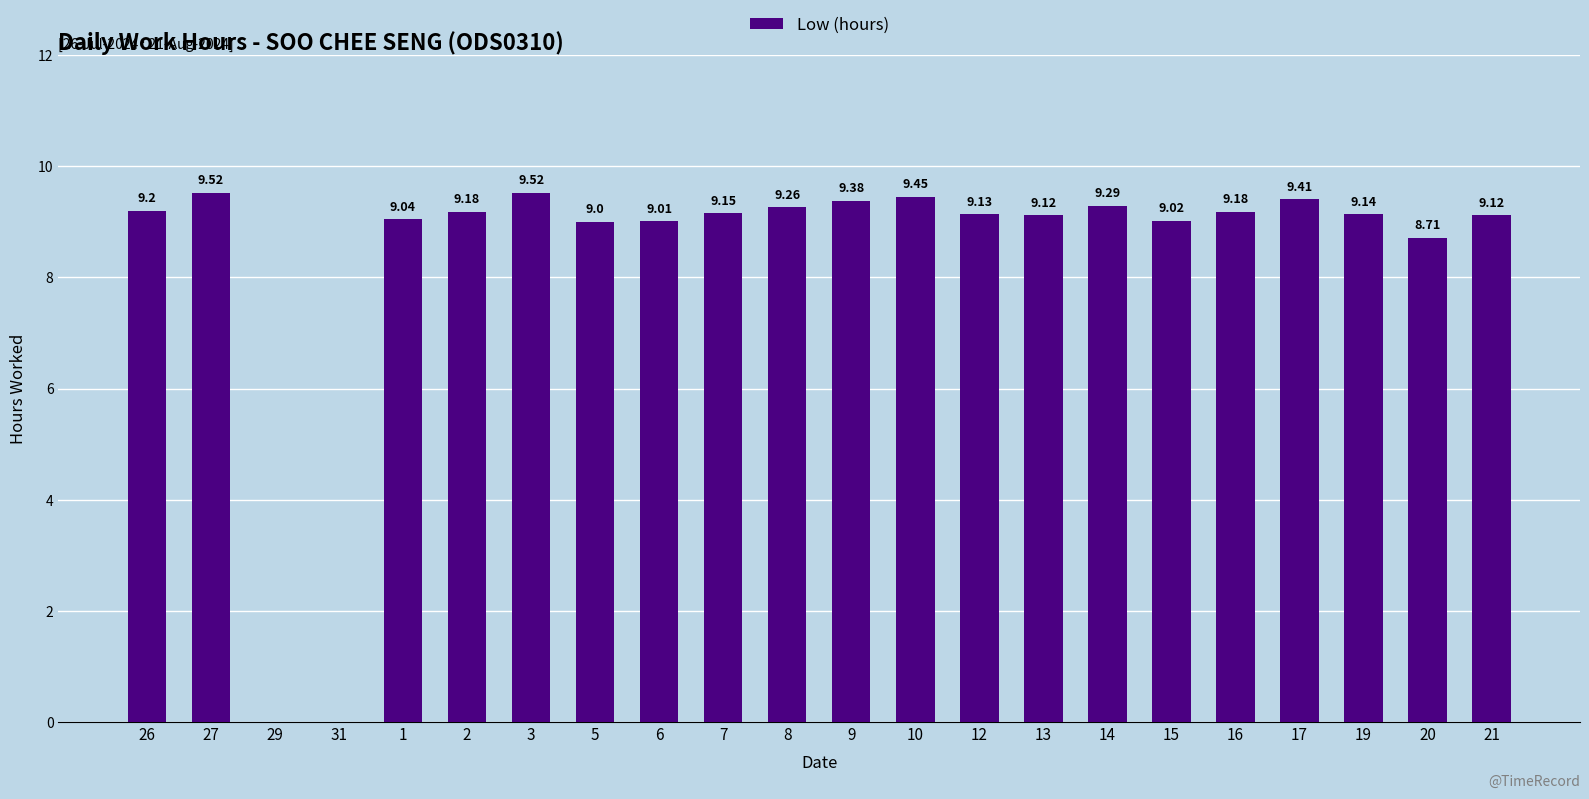

How many series are shown in this chart?

1